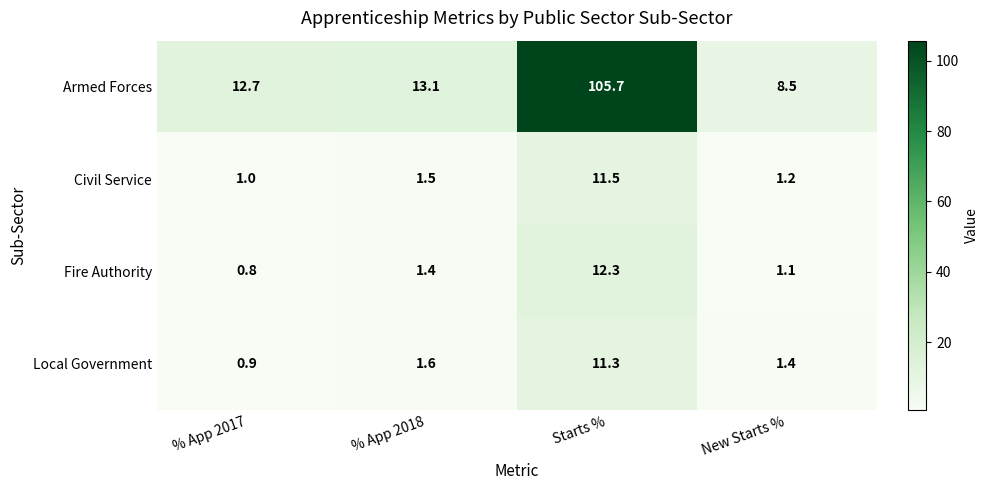

What is the difference between the highest and lowest values at New Starts %?

7.4